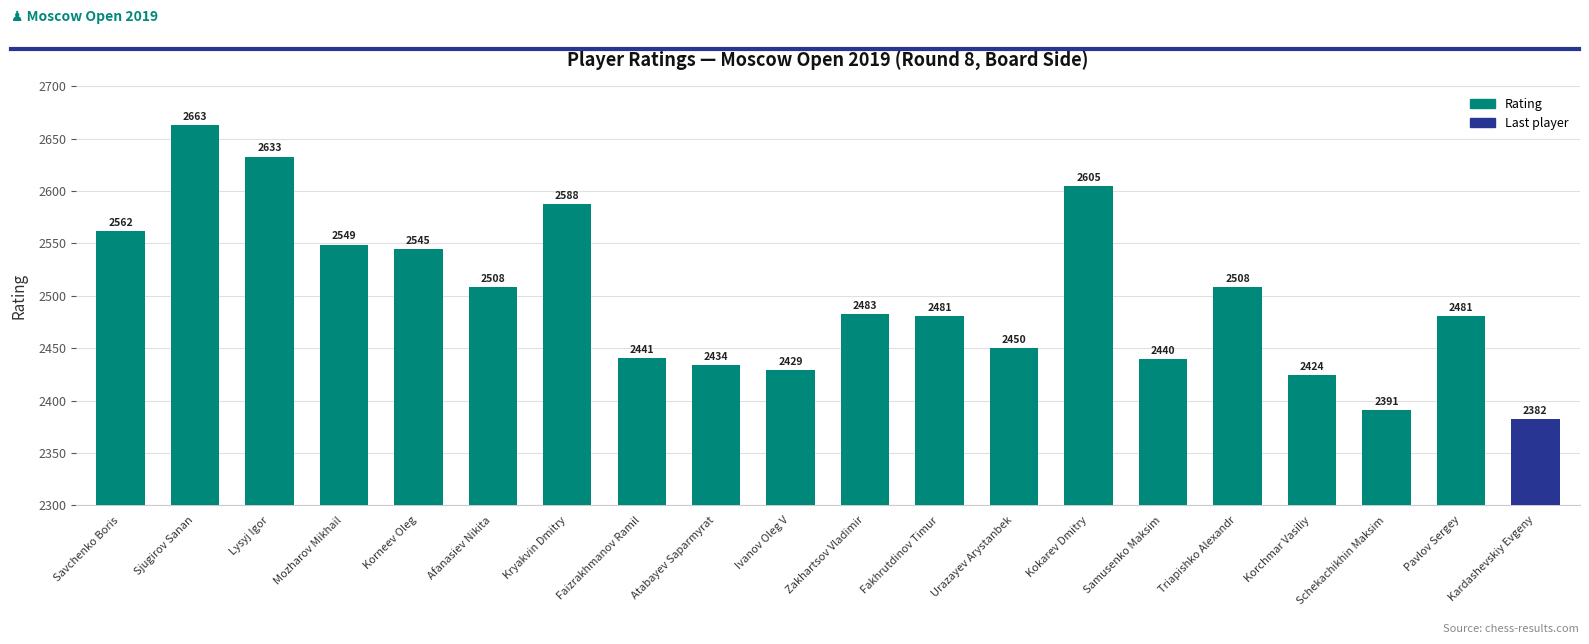

What is the change in value from Atabayev Saparmyrat to Kardashevskiy Evgeny?

-52